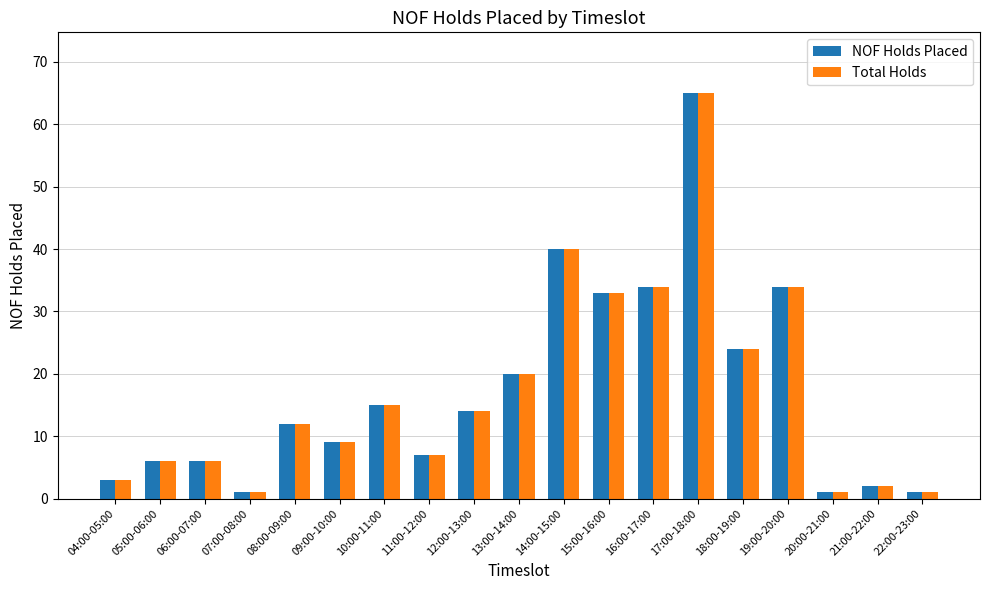

What is the smallest value displayed?

1